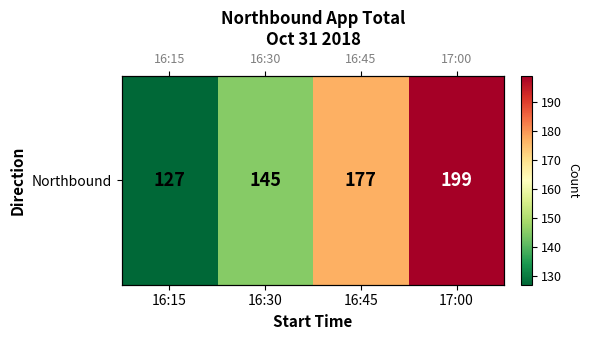

List the labels in order of value, largest first.

17:00, 16:45, 16:30, 16:15